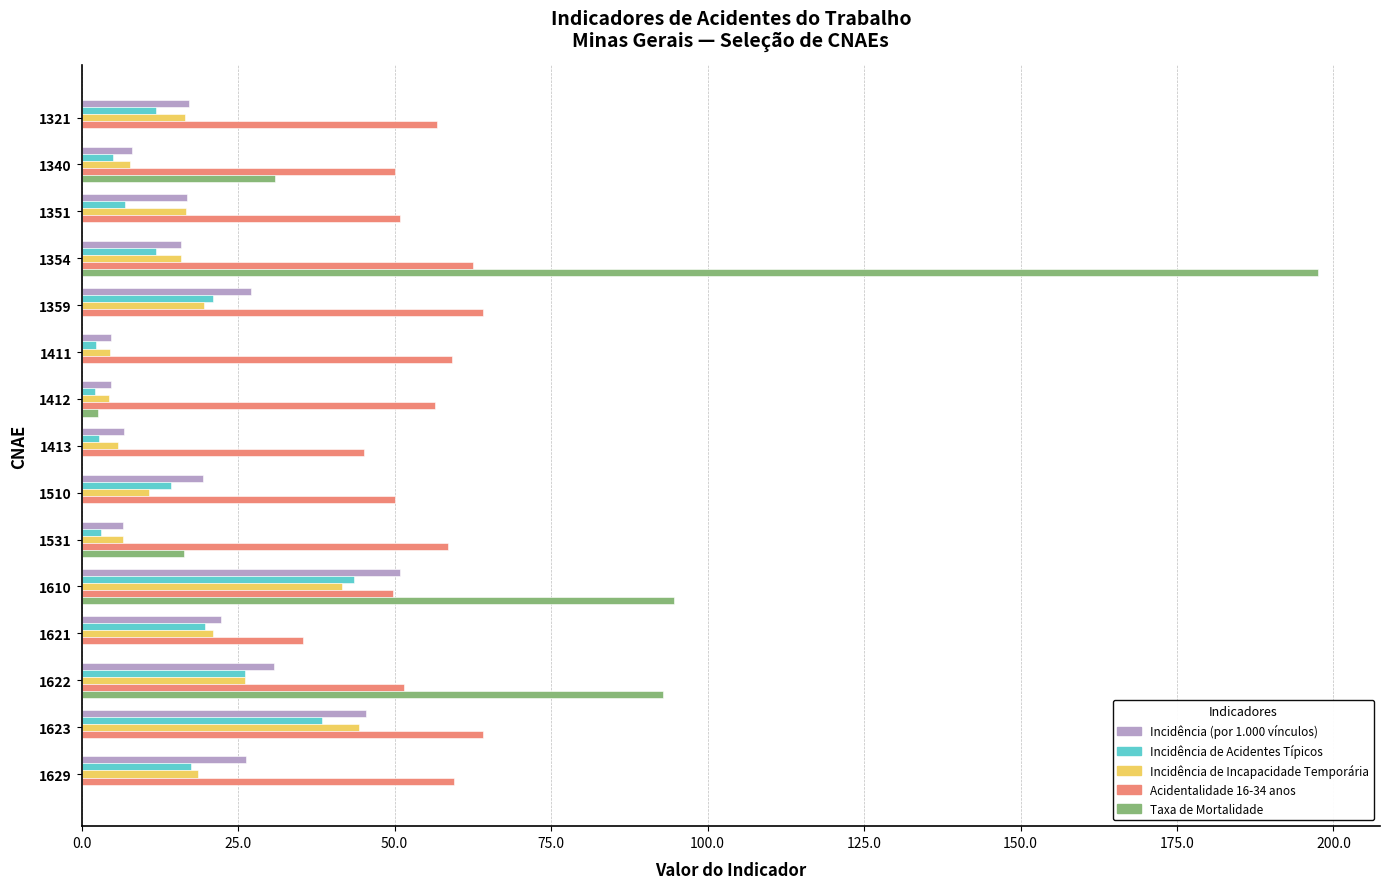

What are all the series names shown in the legend?

Incidência (por 1.000 vínculos), Incidência de Acidentes Típicos, Incidência de Incapacidade Temporária, Acidentalidade 16-34 anos, Taxa de Mortalidade